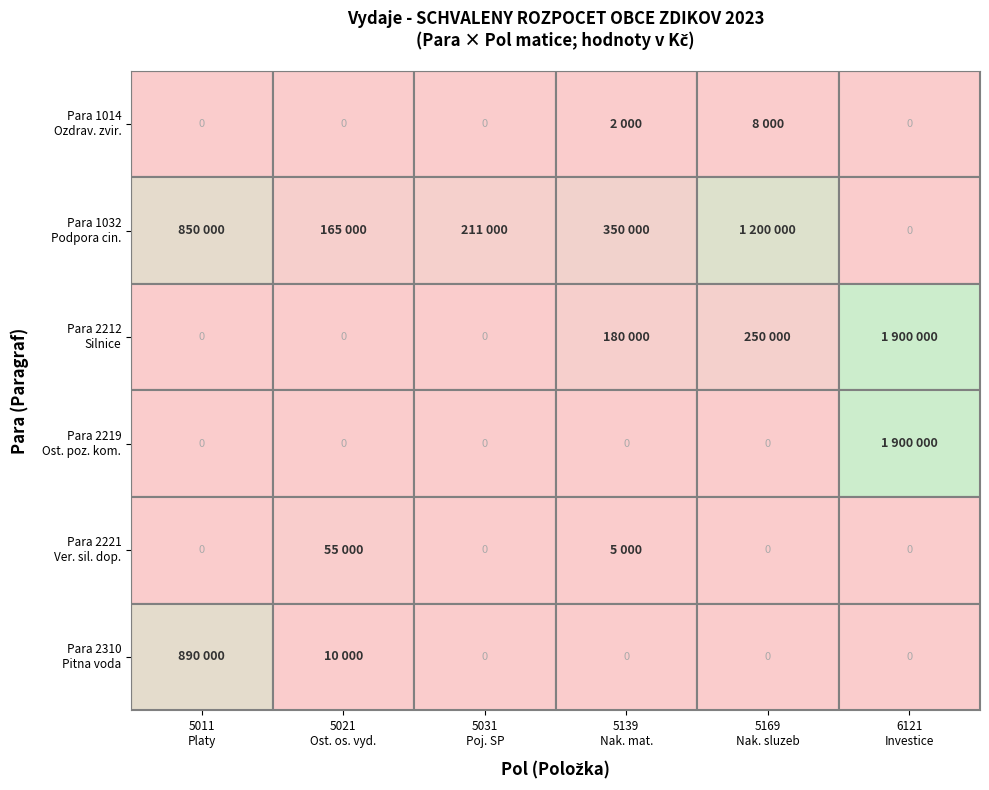

True or false: 2212 has a value of 3765132 at 1.

False